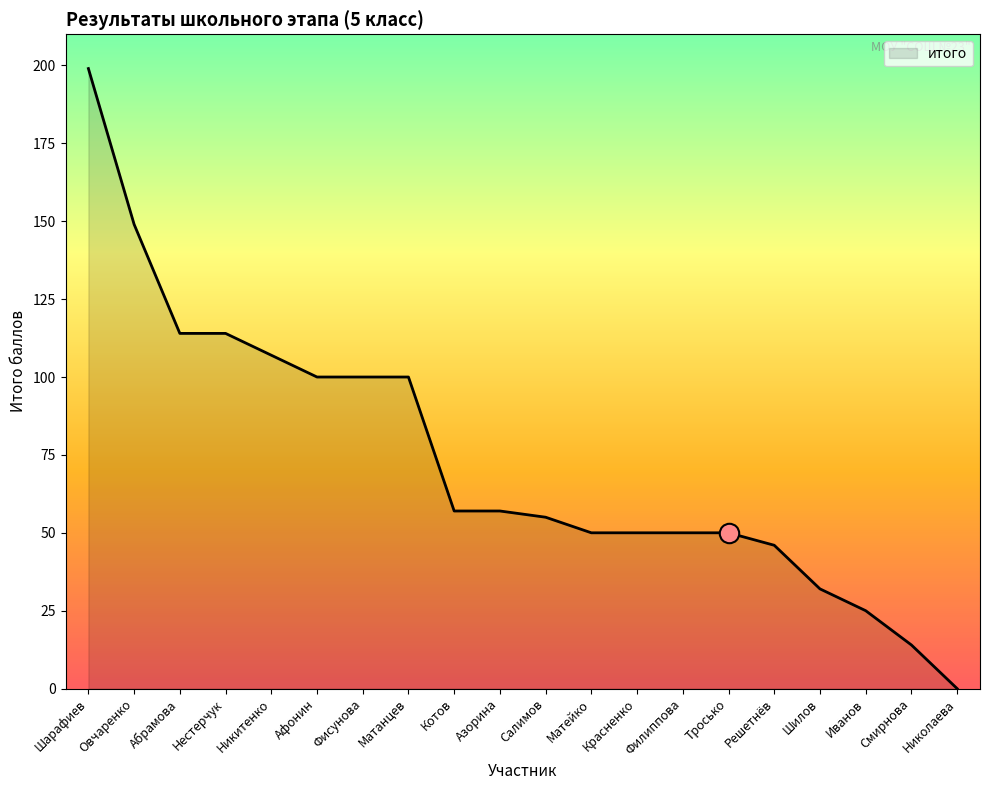

How many positive values are there?

19